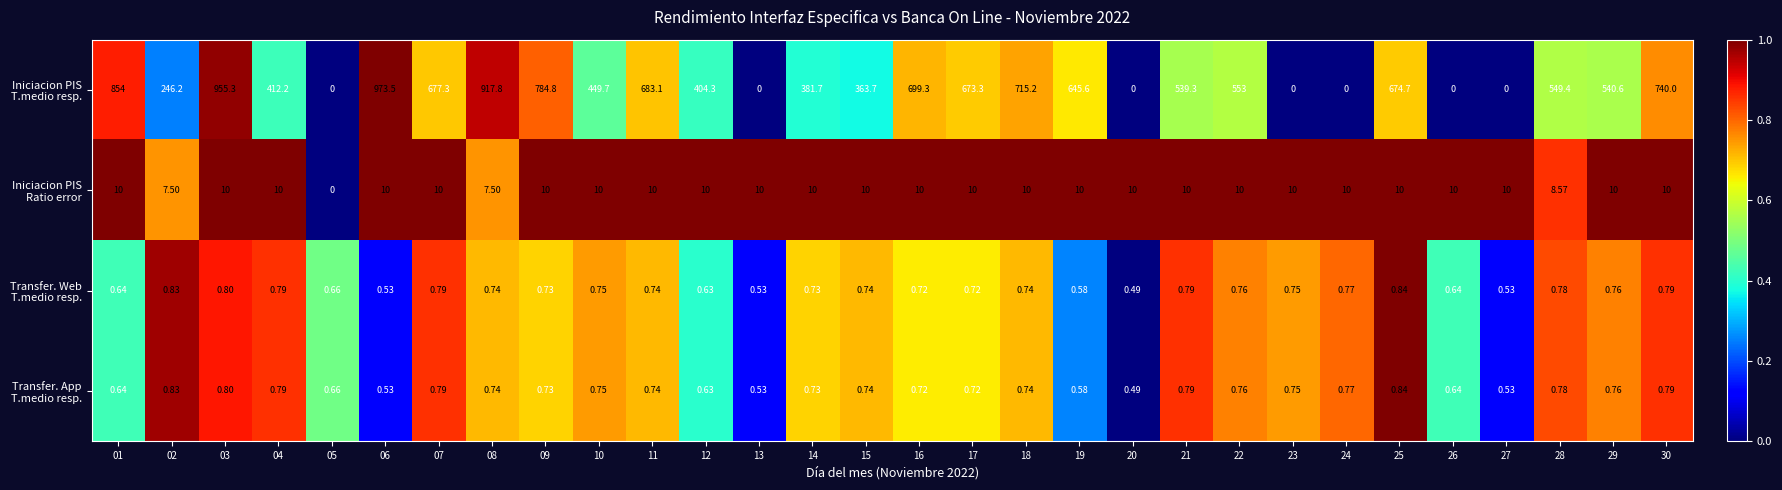

How many series are shown in this chart?

4